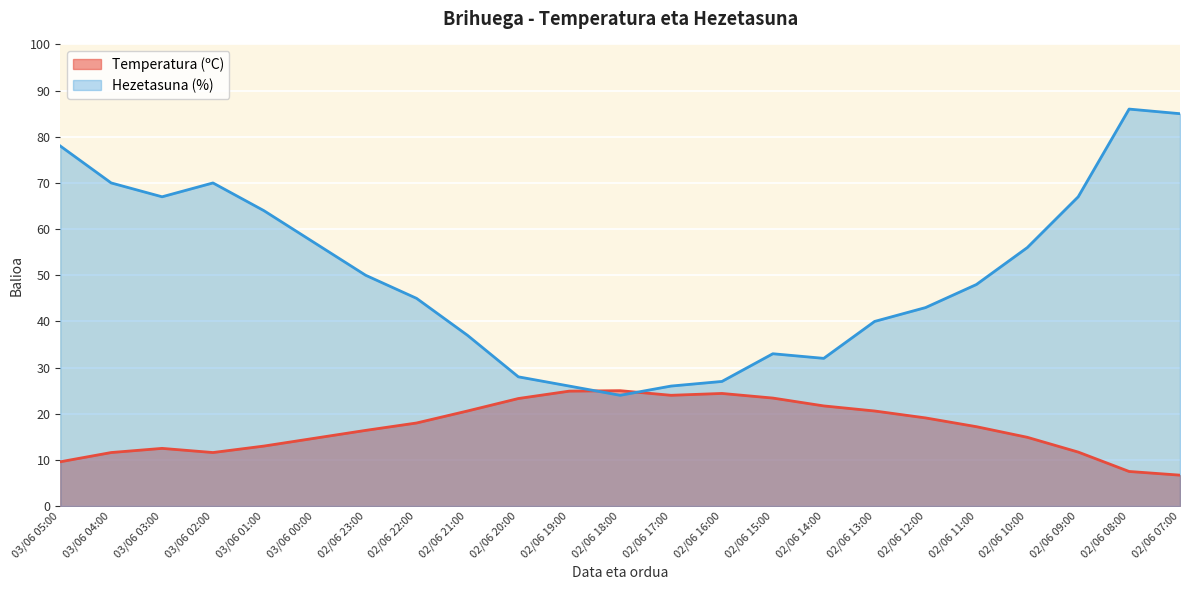

What is the label of the 2nd point from the right?

02/06 08:00